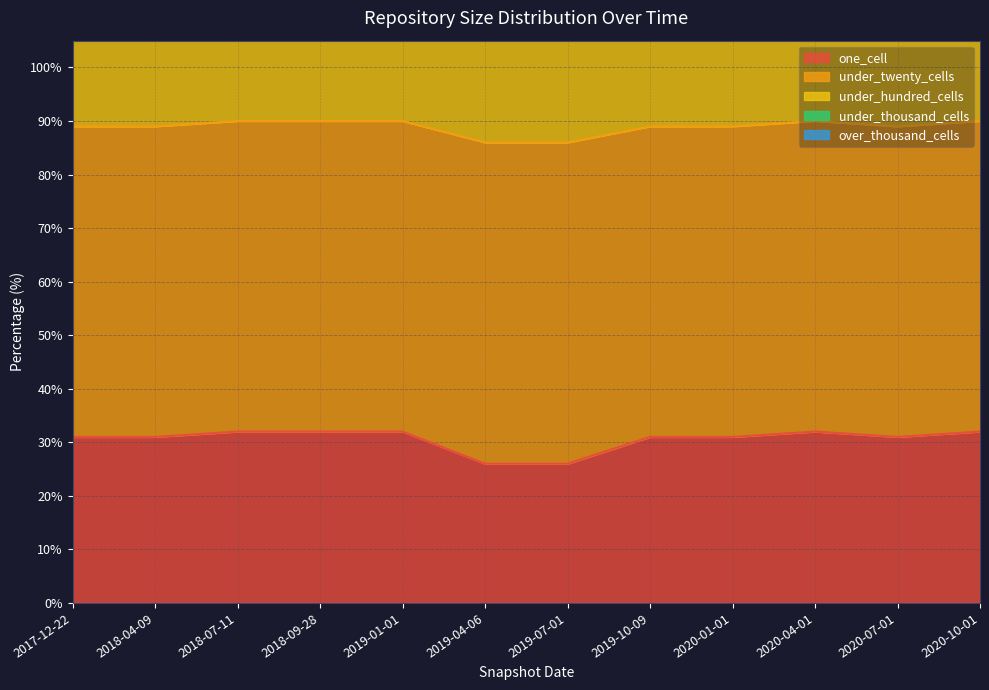

Which series changed the most between 2018-07-11 and 2020-07-01?

under_hundred_cells